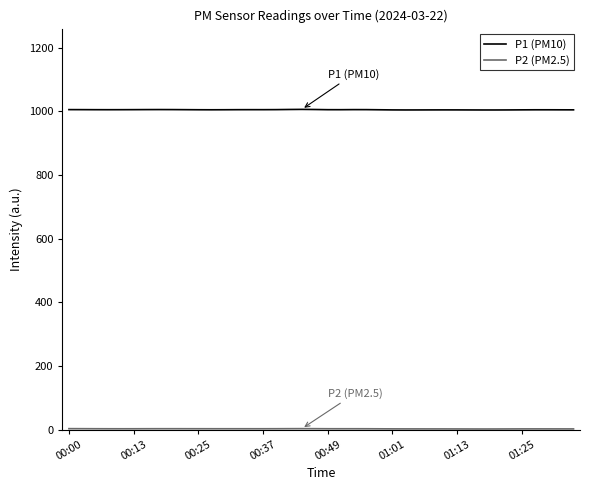

Which series has the widest spread of values?

P1 (PM10)